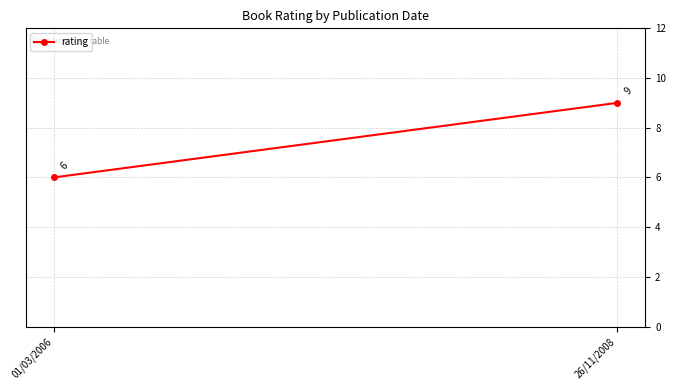

What is the label of the 2nd point from the left?

26/11/2008